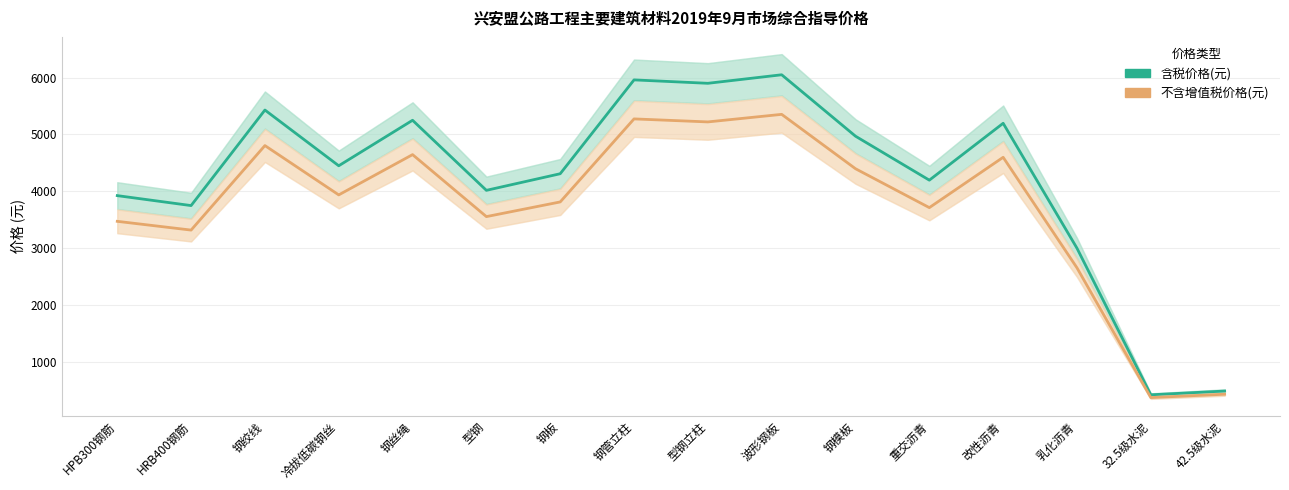

What is the highest value of the 不含增值税价格(元) series?

5354